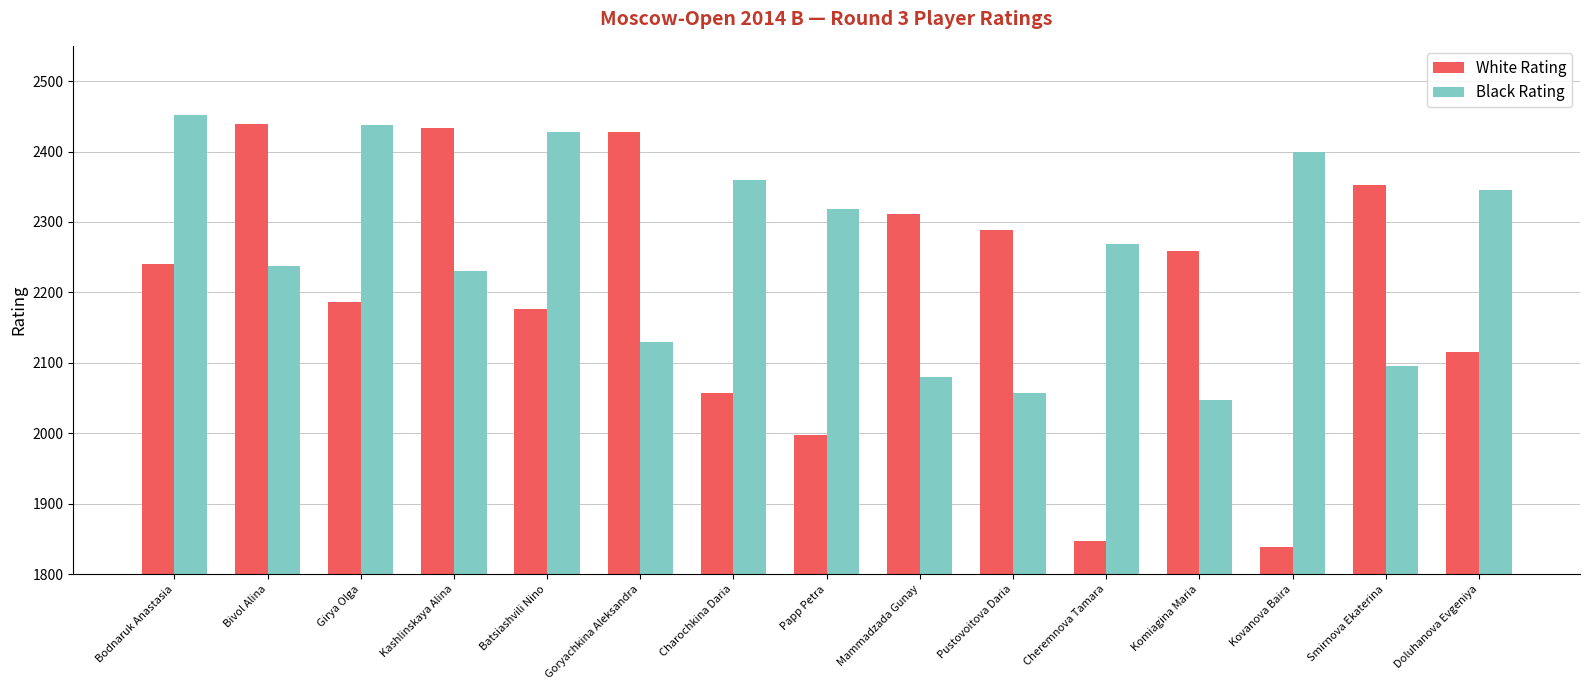

What is the average value of the White Rating series?

2198